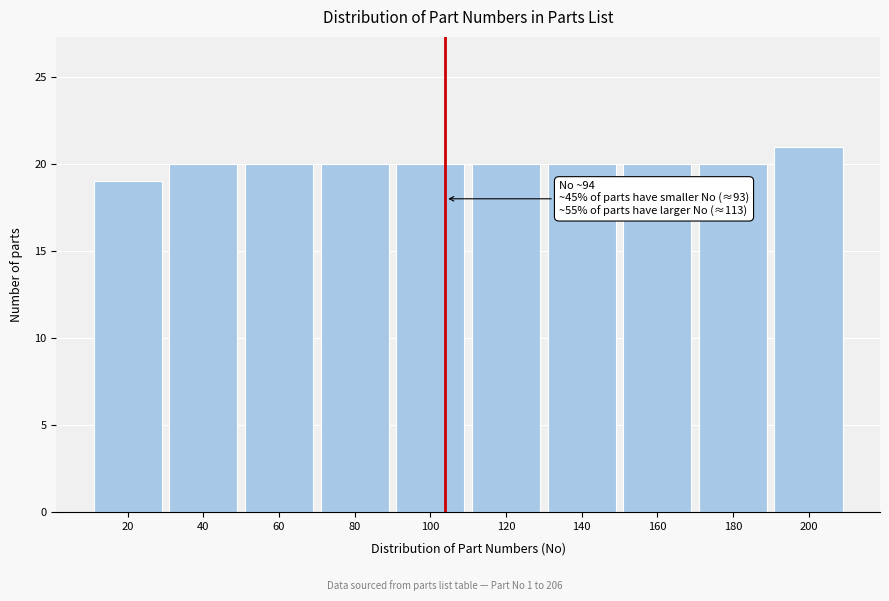

Reading left to right, list all the values displayed in this chart.

20=19	40=20	60=20	80=20	100=20	120=20	140=20	160=20	180=20	200=21